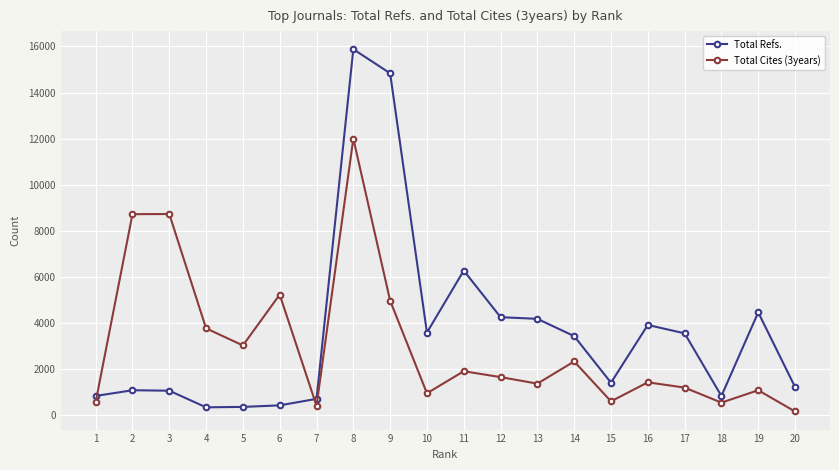

After their last crossing, which series has the higher values: Total Refs. or Total Cites (3years)?

Total Refs.